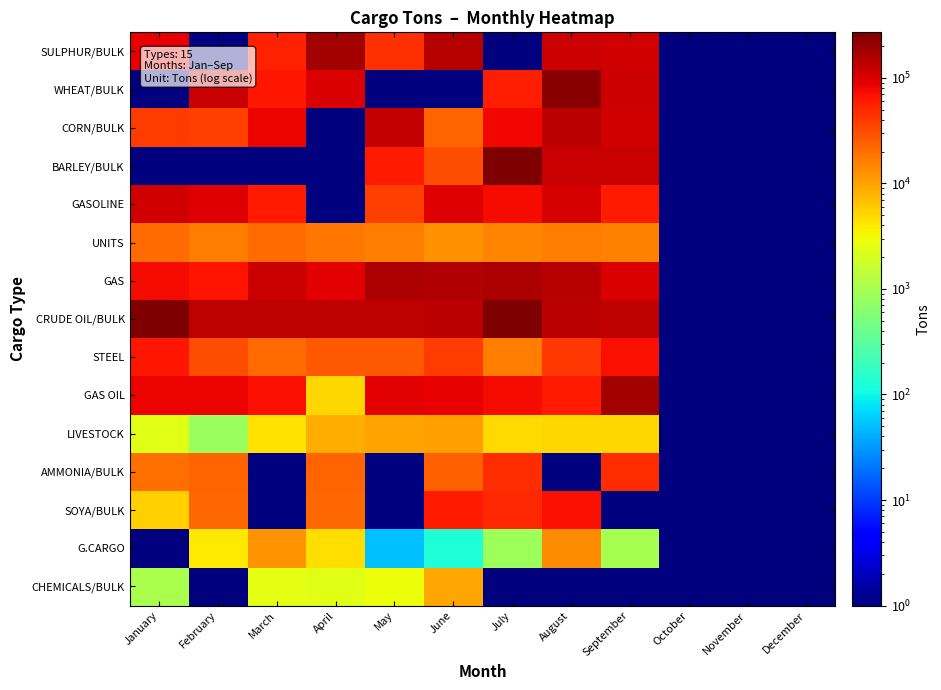

What is the minimum value shown in the chart?

1